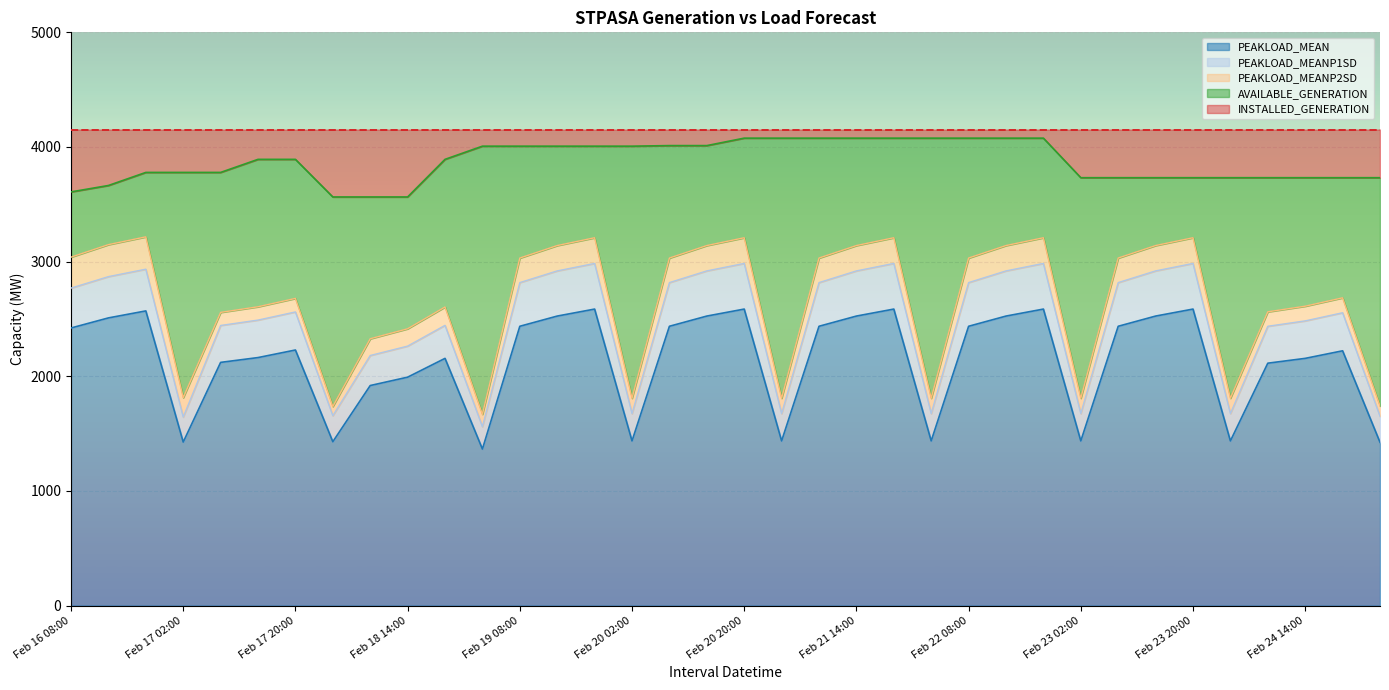

The PEAKLOAD_MEAN series shows 2525 at Feb 21 14:00. True or false?

True